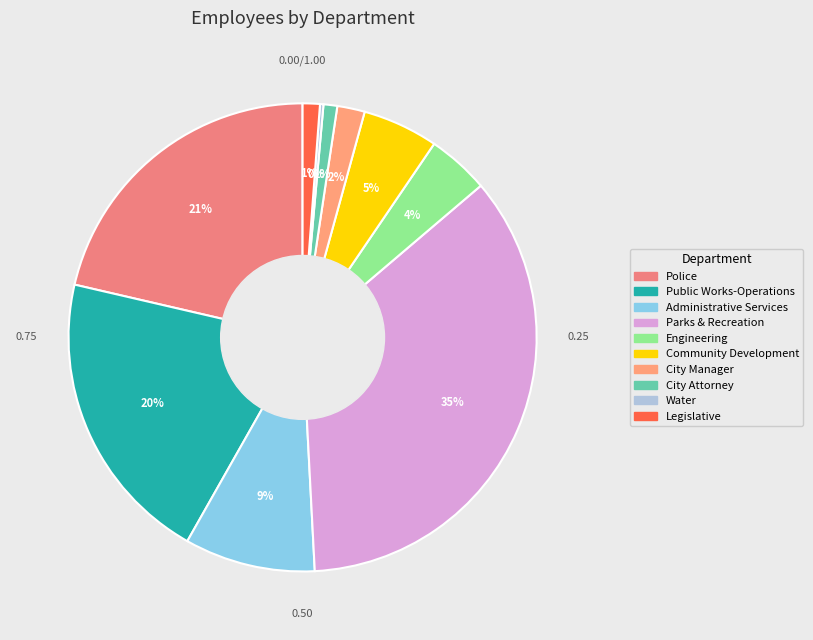

Is it true that Legislative is 11% of the pie?

False